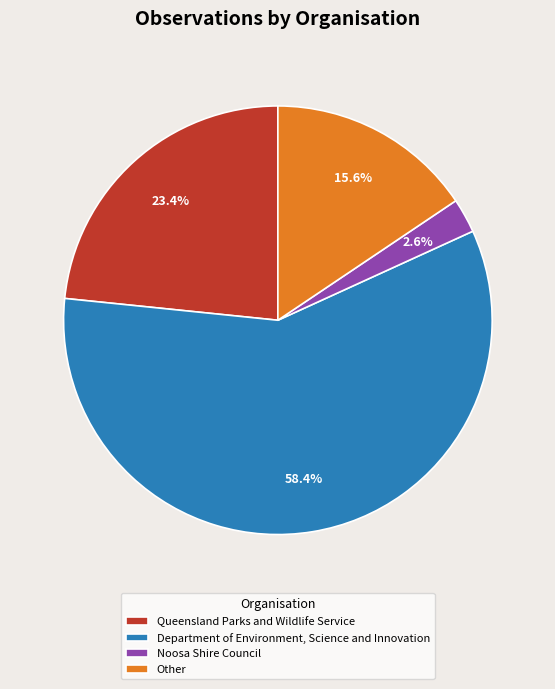

What percentage is the Queensland Parks and Wildlife Service slice, to the nearest percent?

23%